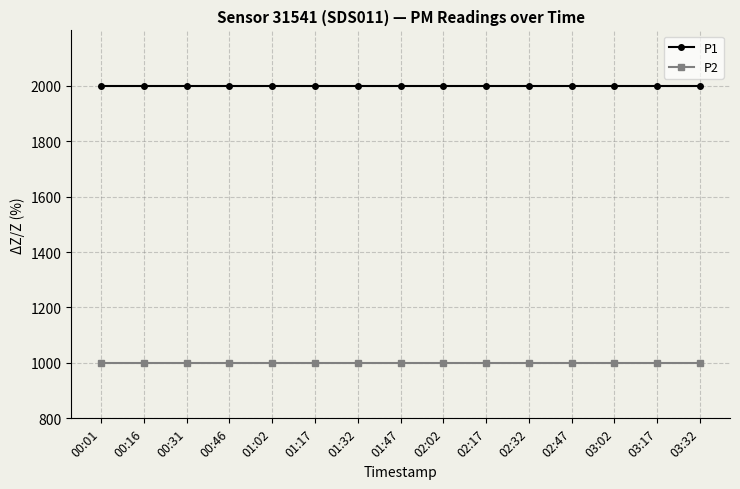

Does the chart display data point markers on the line(s)?

Yes